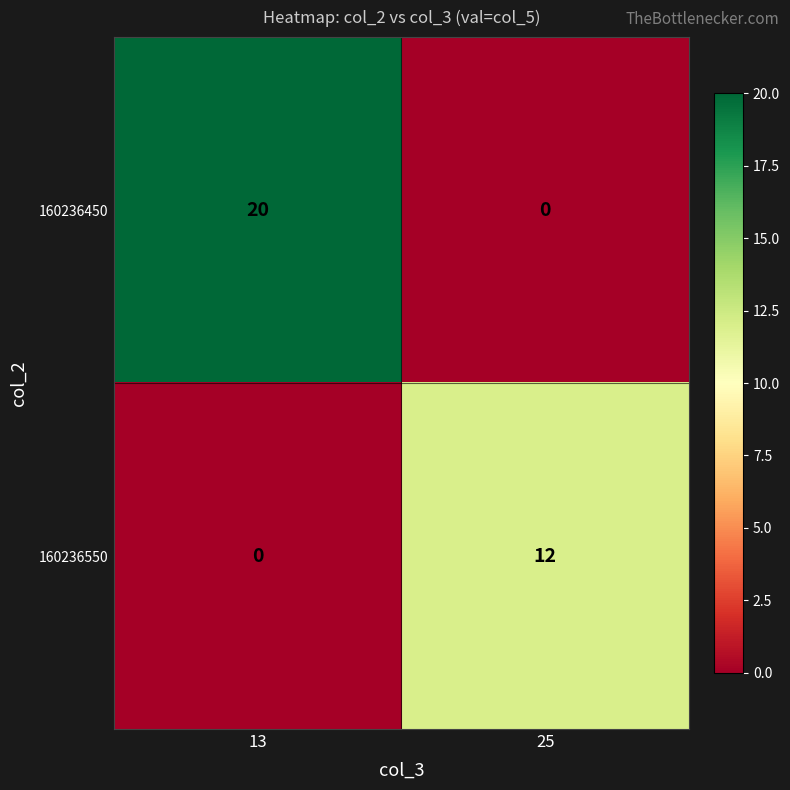

Rank the series by their maximum value, from lowest to highest.

160236550, 160236450